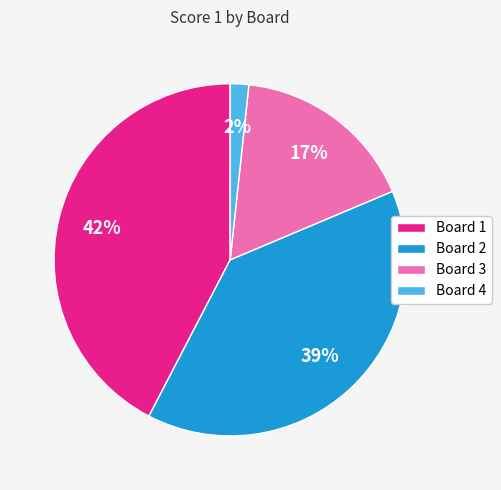

Is Board 2 the majority of the pie?

No